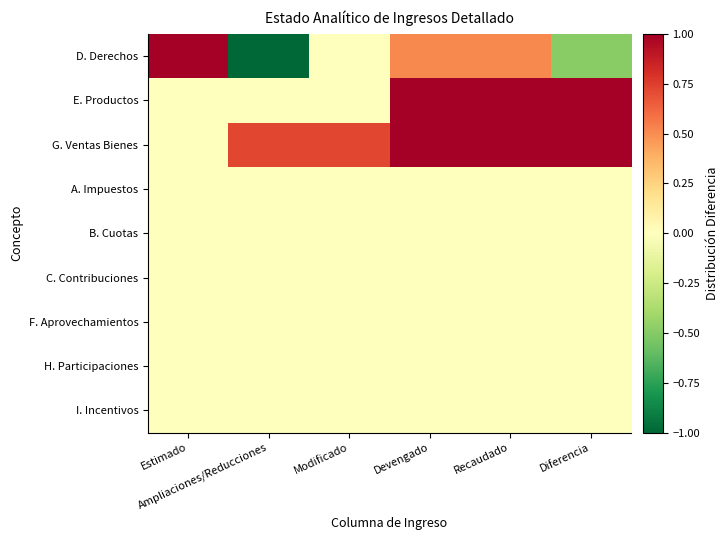

Which series has the largest total across all categories?

G. Ventas Bienes